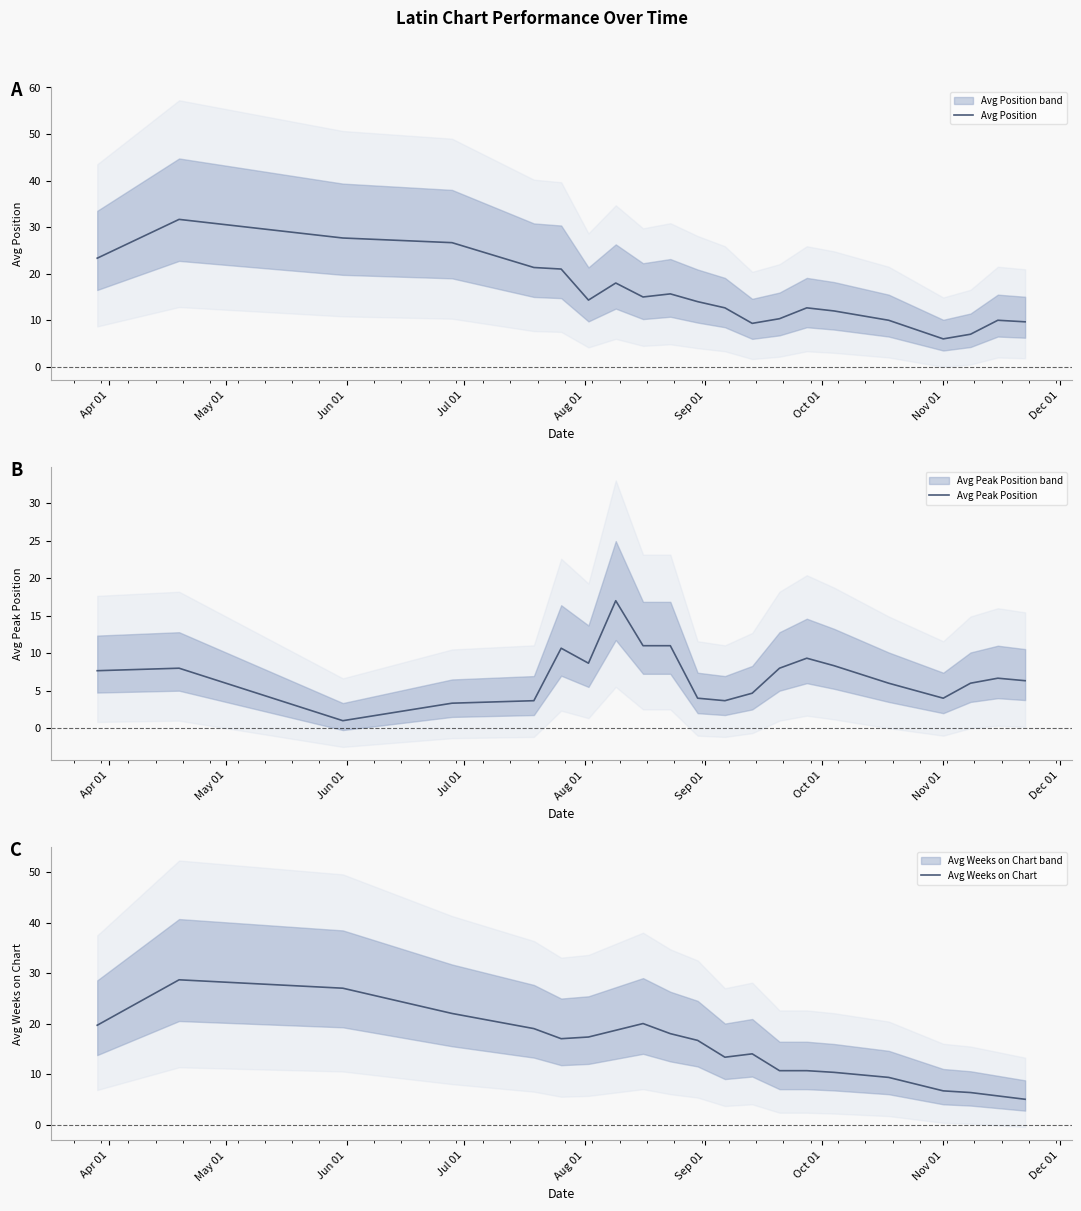

What is the maximum value for Avg Position?

31.7